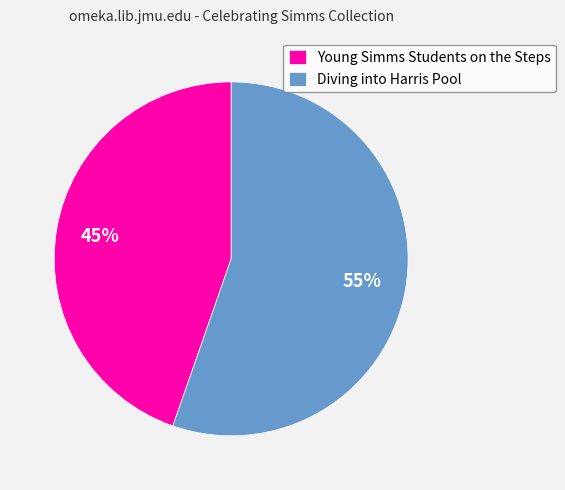

Which slice is the largest?

Diving into Harris Pool